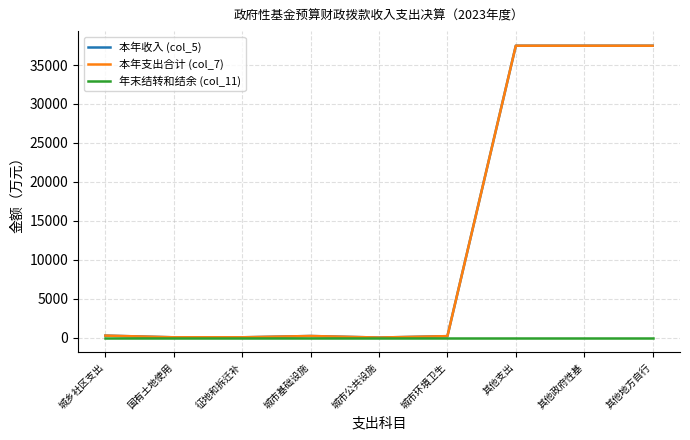

What is the sum of the 本年收入 (col_5) values at 城市环境卫生 and 其他支出?

37679.9